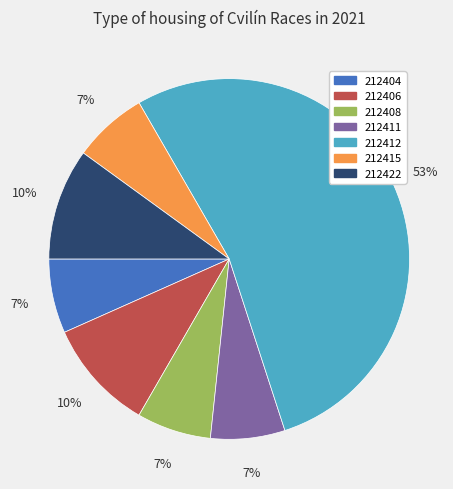

Is it true that 212412 is 63% of the pie?

False